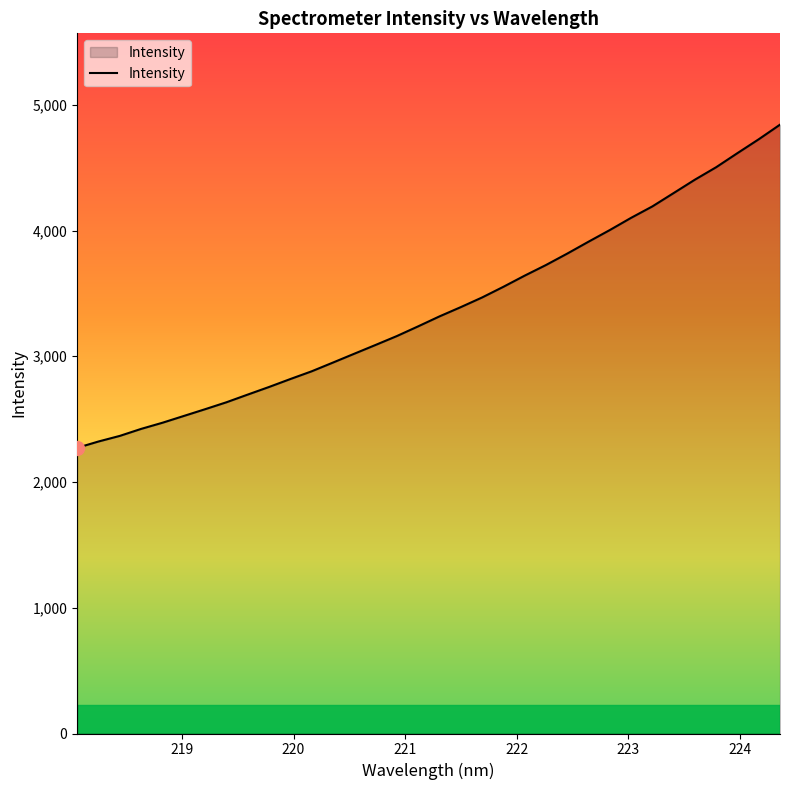

What is the maximum value shown in the chart?

4842.2